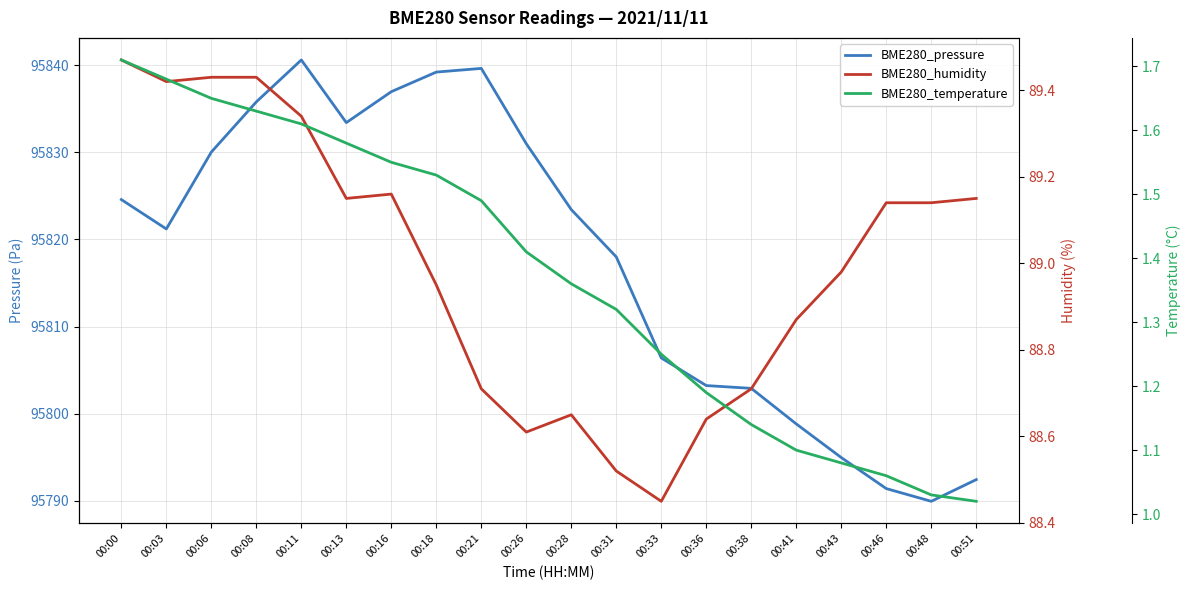

True or false: BME280_temperature and BME280_humidity intersect in this chart.

False